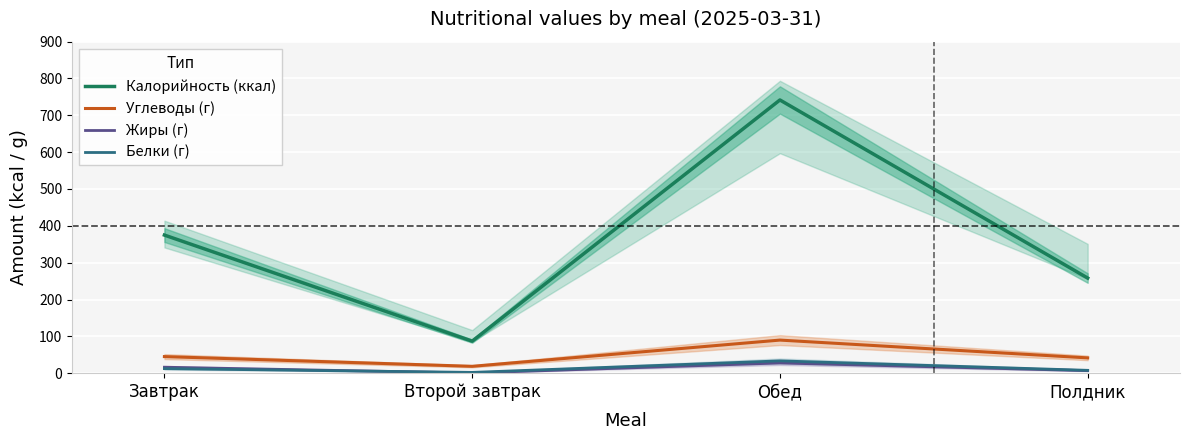

What is the spread (max minus min) of values at Полдник?

251.4